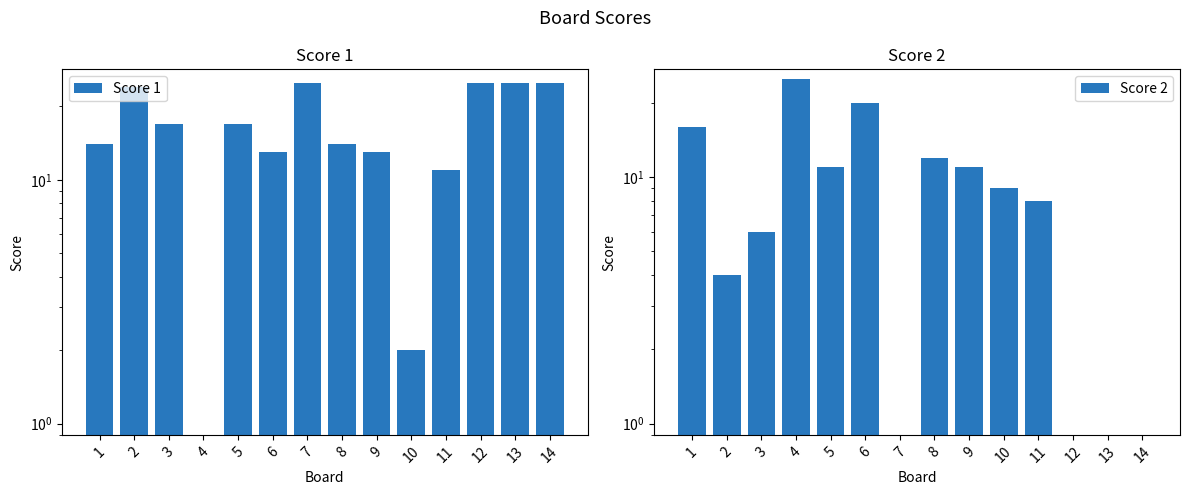

Where does the Score 2 series first go above 9?

1